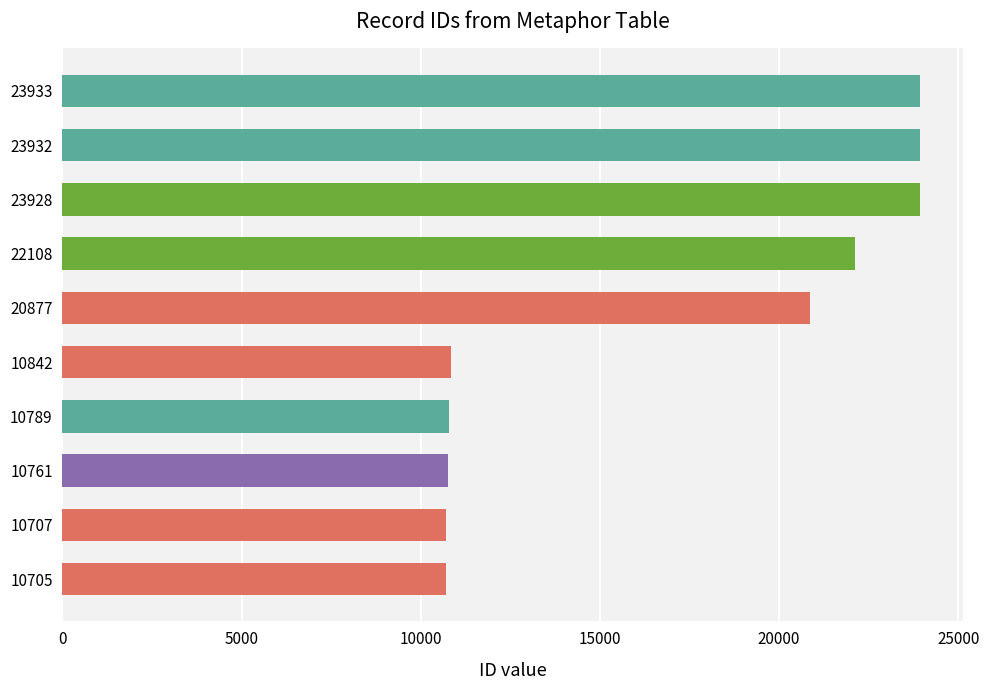

Approximately how many times larger is the value at 23928 compared to 10761?

2.2